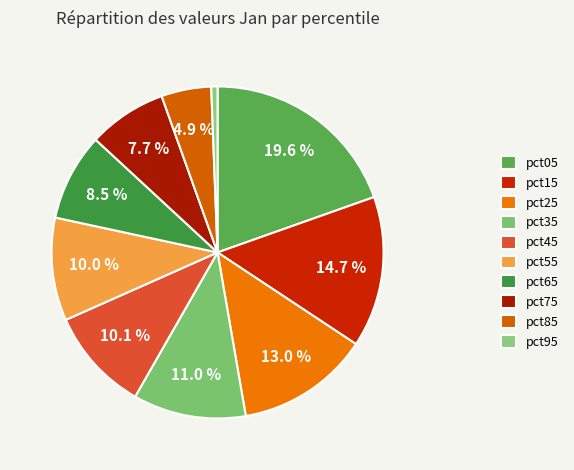

Rank the categories by value from lowest to highest.

pct95, pct85, pct75, pct65, pct55, pct45, pct35, pct25, pct15, pct05